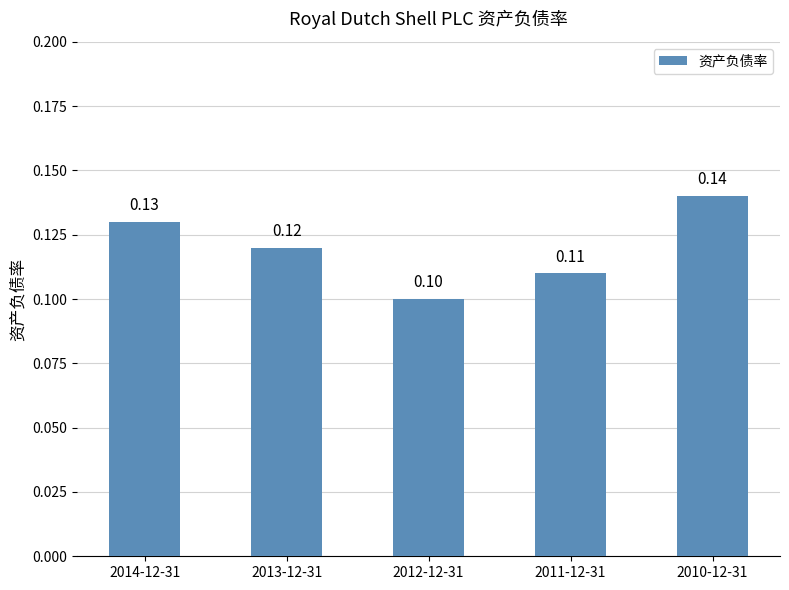

What is the maximum value shown in the chart?

0.1